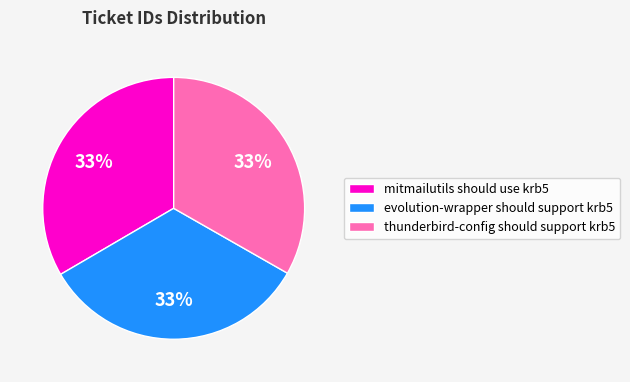

To the nearest percent, what percentage of the pie is thunderbird-config should support krb5?

33%